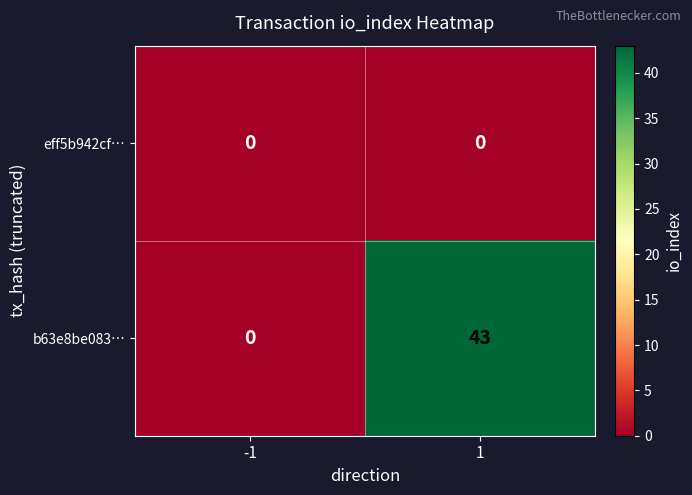

Rank the series by their average value, from highest to lowest.

b63e8be083…, eff5b942cf…